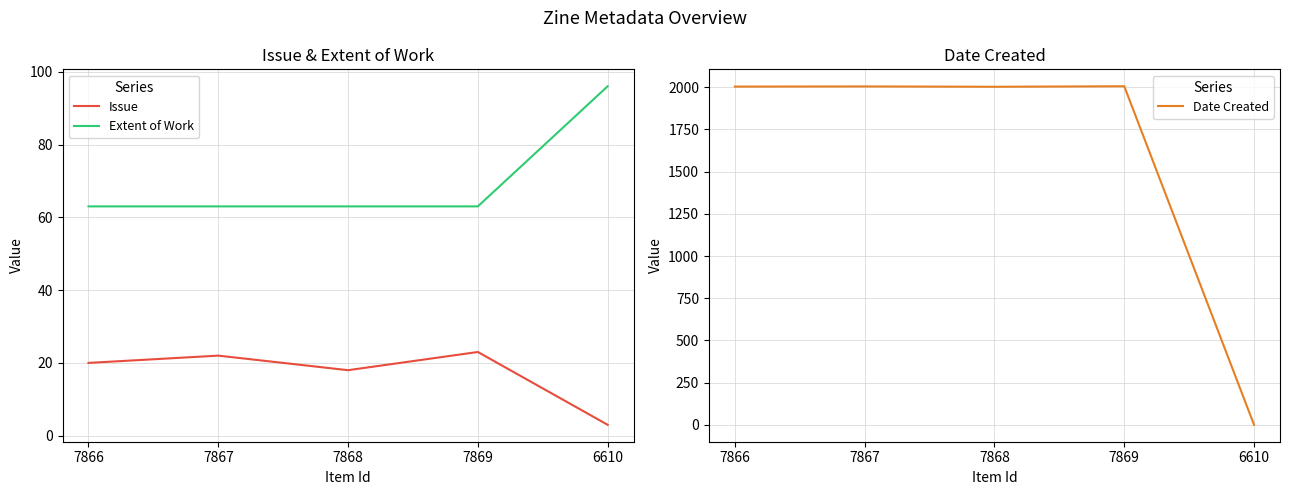

Between which two adjacent categories do Issue and Date Created first intersect?

7869 and 6610